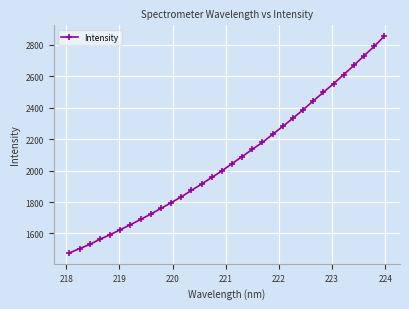

What is the difference between the maximum and minimum values?

1377.4